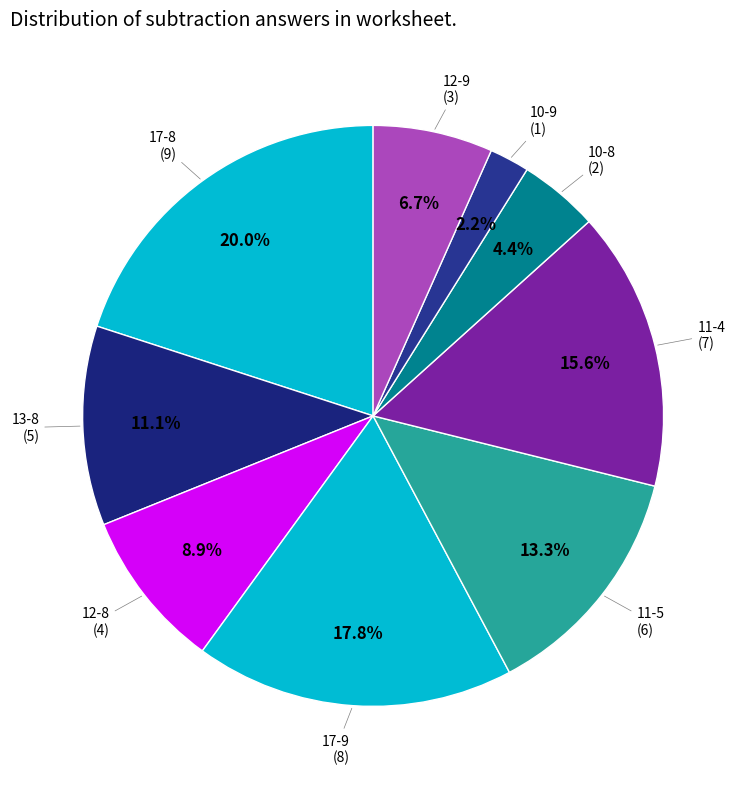

Does any single category account for the majority?

No